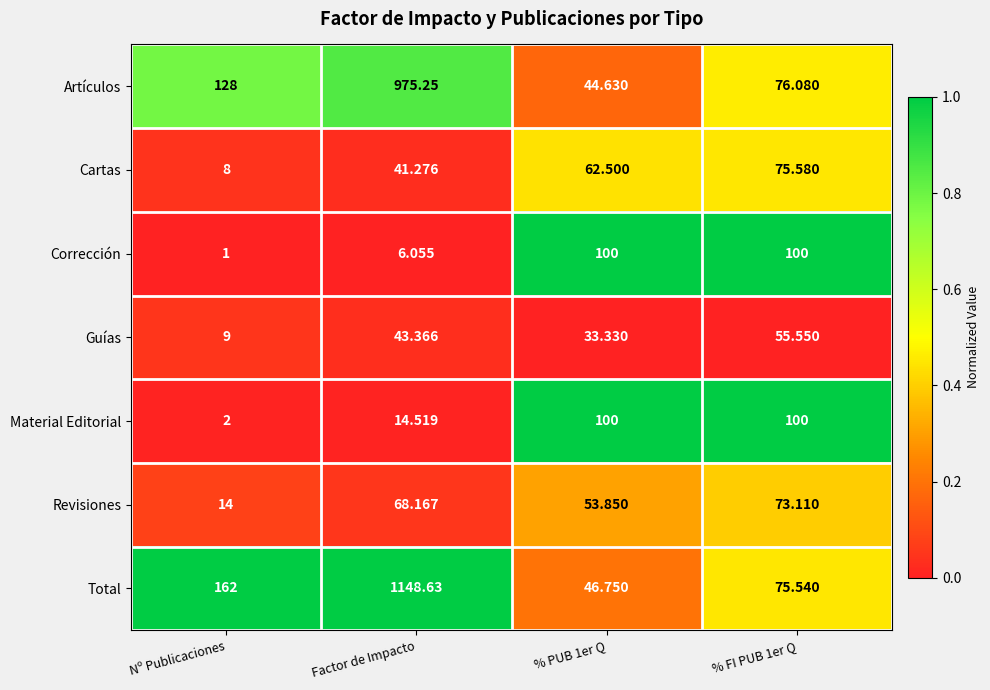

Rank the series at Factor de Impacto from lowest to highest value.

Corrección, Material Editorial, Cartas, Guías, Revisiones, Artículos, Total